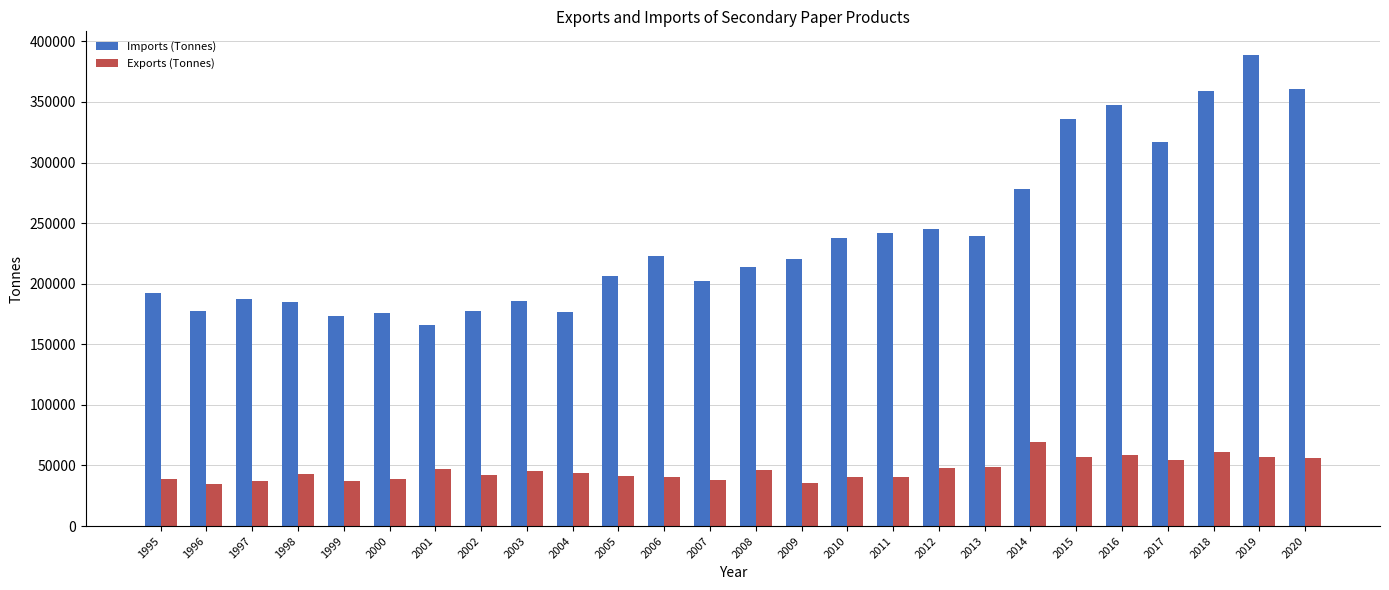

At which category is the sum across all series the highest?

2019